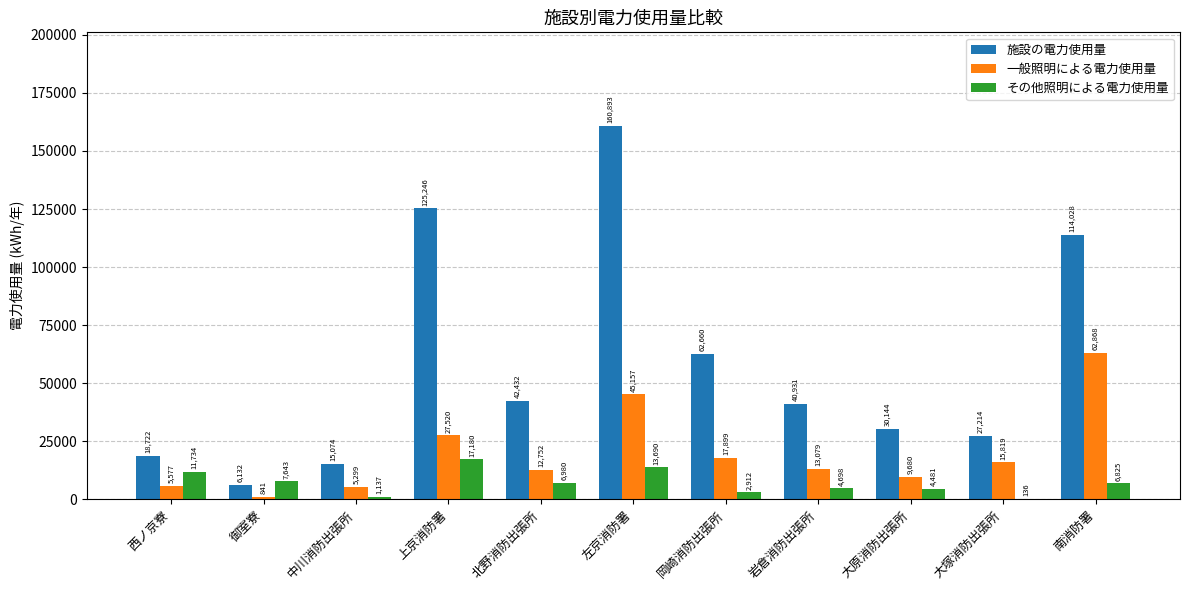

At which label does その他照明による電力使用量 reach its peak?

上京消防署